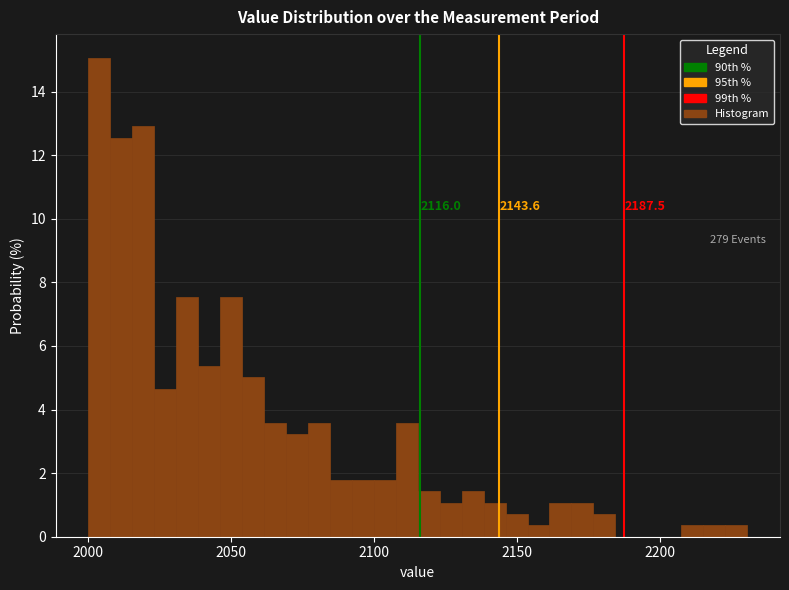

Around what value on the x-axis is the tallest bar? Give the approximate position of its centre, as read against the axis.

2005